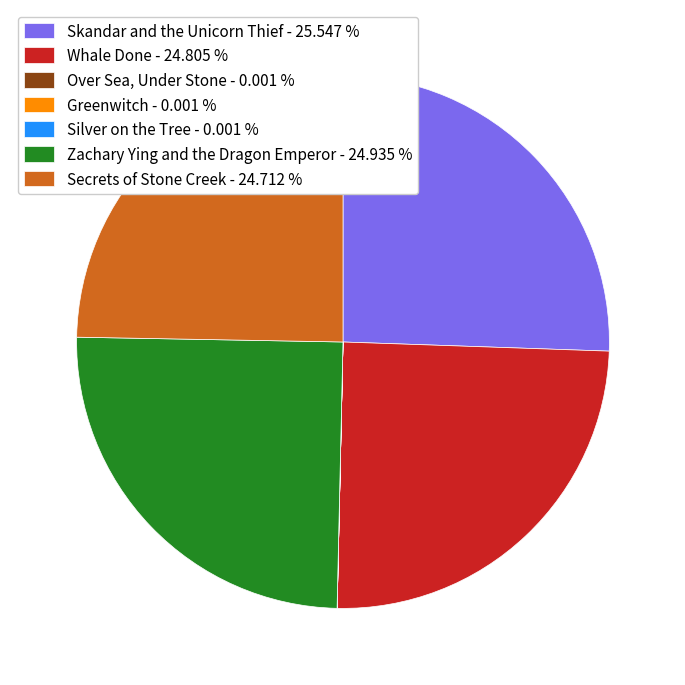

Does Secrets of Stone Creek - 24.712 % account for over 50% of the chart?

No